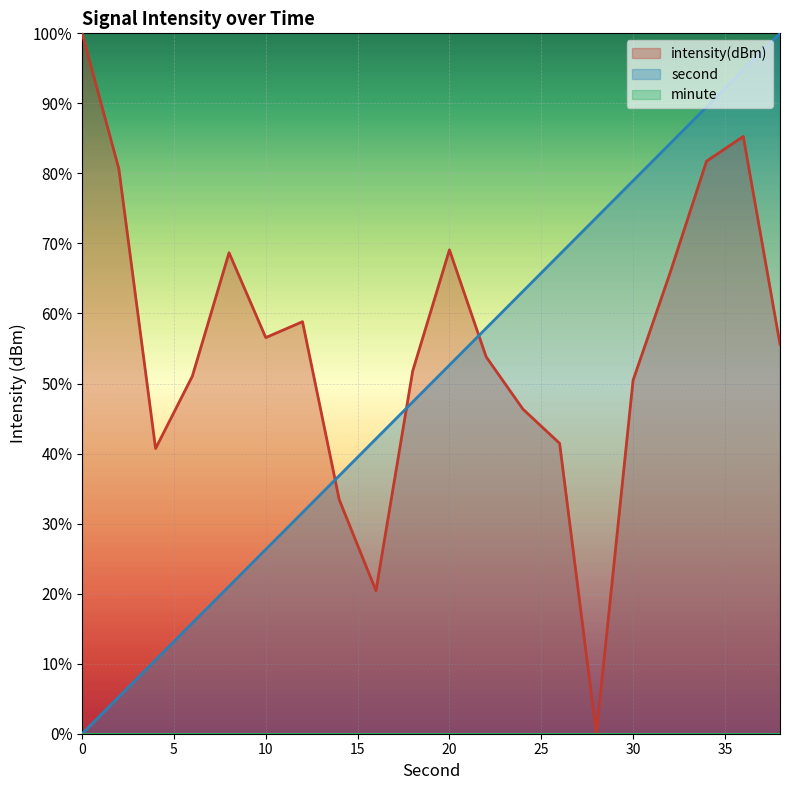

True or false: second has more than 2 points higher than both neighbors.

False